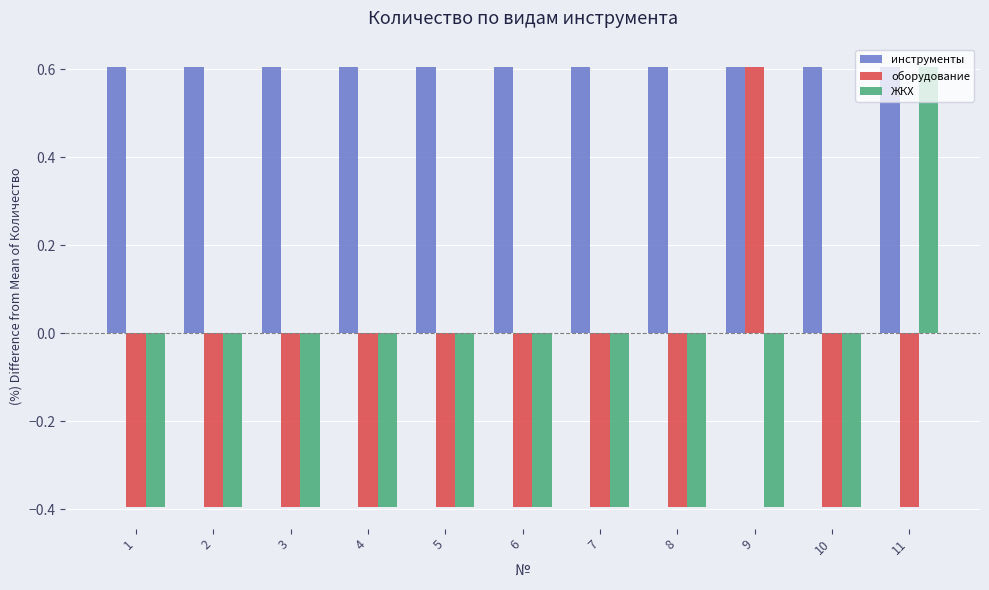

What is the spread (max minus min) of values at 6?

1.0